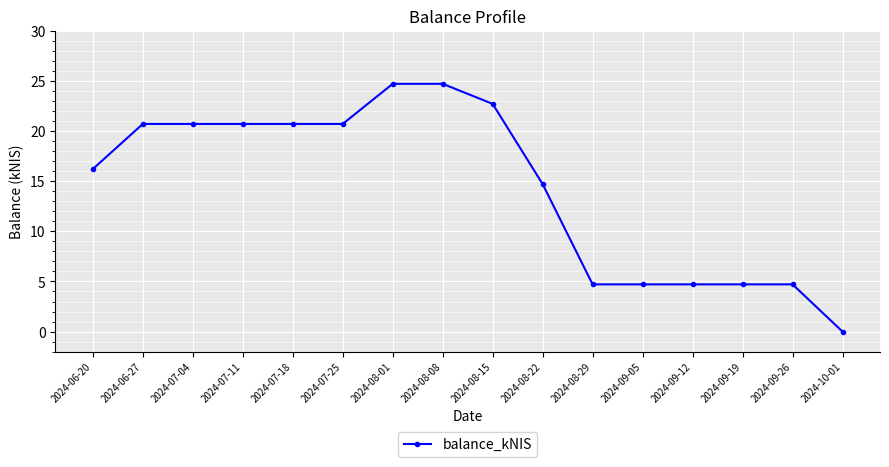

What is the greatest value displayed?

24.7